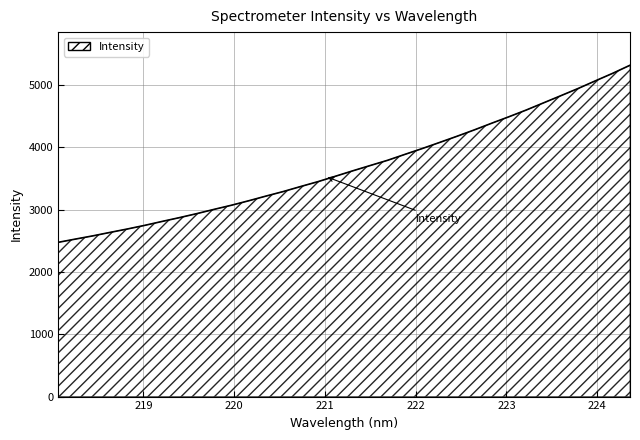

What is the average value?

3686.7